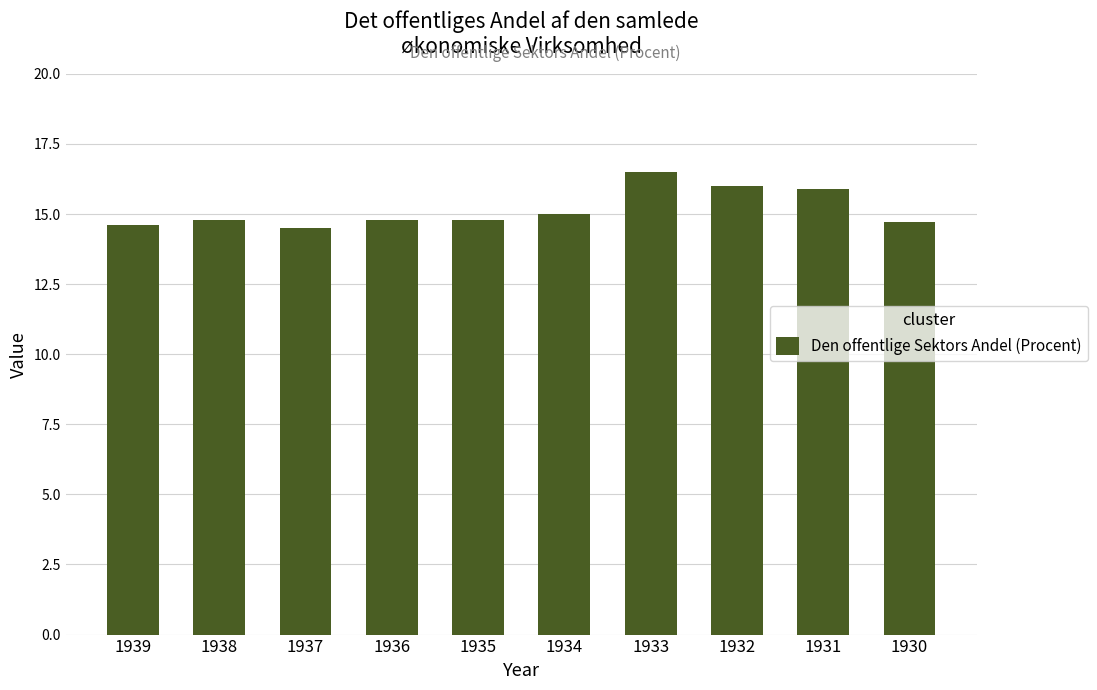

The value at 1937 is 21.6. True or false?

False